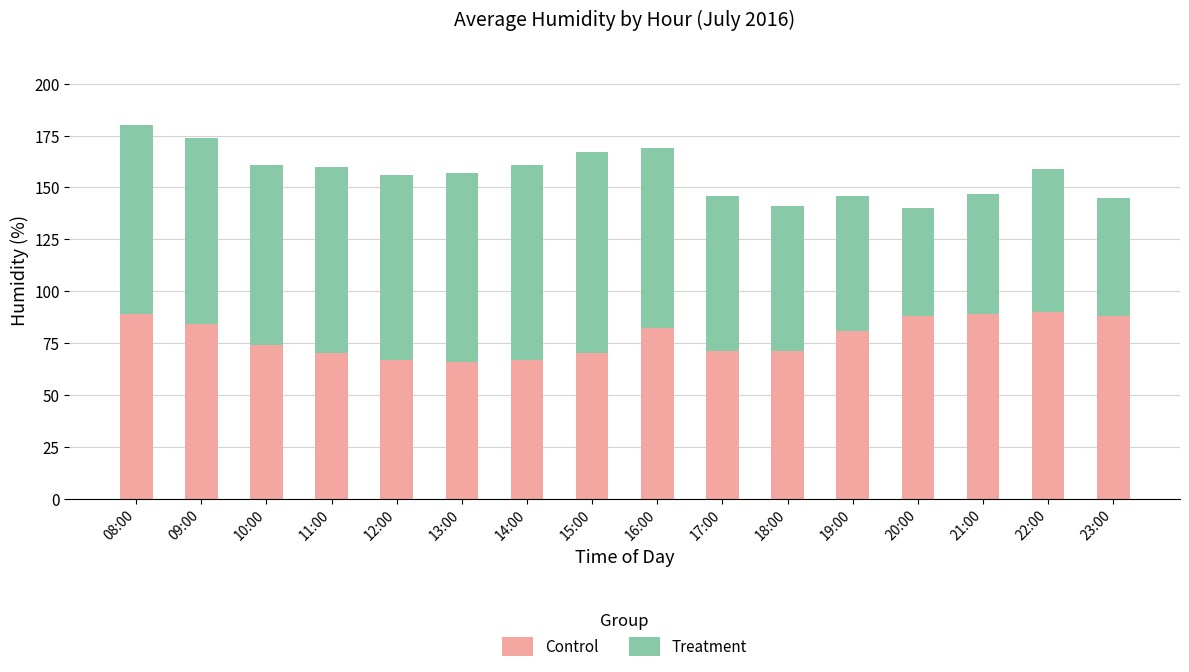

What is the average value of the Control series?

78